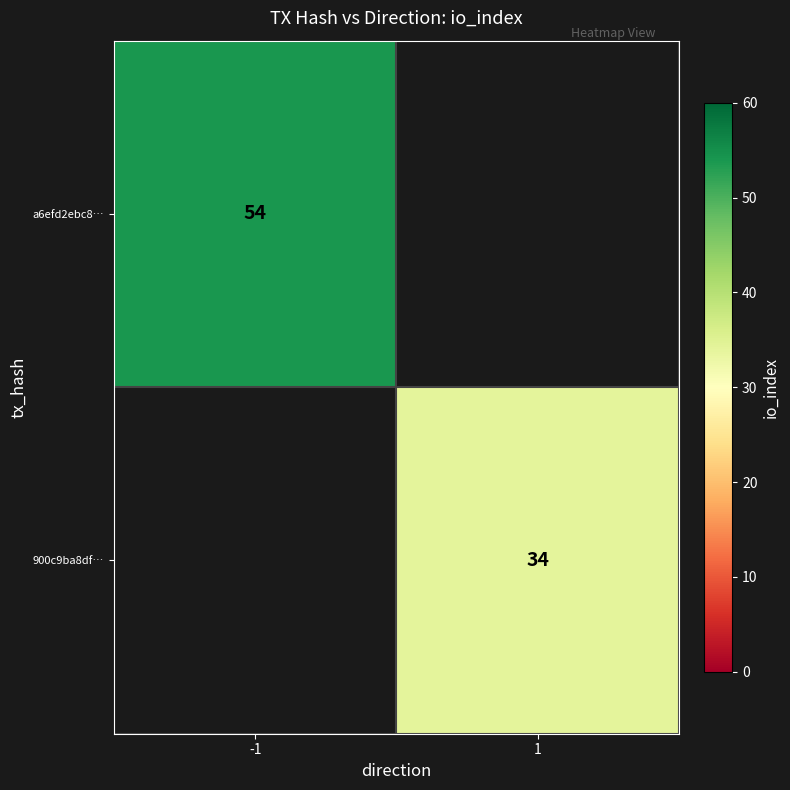

The value of a6efd2ebc8… at -1 is 15. True or false?

False